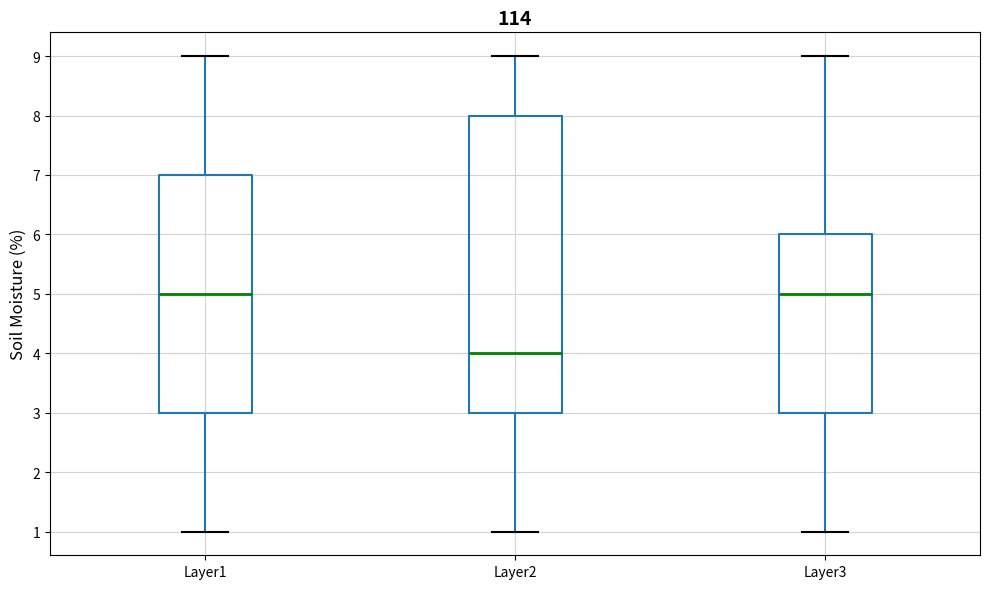

Reading left to right, transcribe this box plot: for each box, give where its median line is, the range the box spans, and where its two whiskers end, as read against the y-axis. The values are not printed on the chart, so give them approximately, as read against the axis.

Layer1: median 5, box 3 to 7, whiskers 1 to 9
Layer2: median 4, box 3 to 8, whiskers 1 to 9
Layer3: median 5, box 3 to 6, whiskers 1 to 9